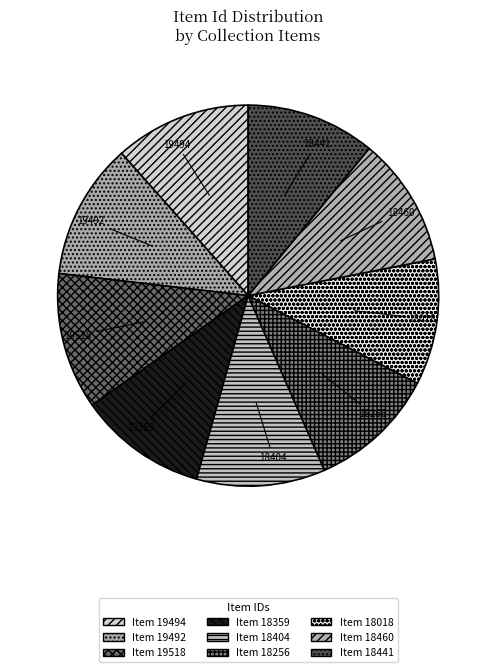

Approximately how many times larger is the value at 18404 compared to 18018?

1.0